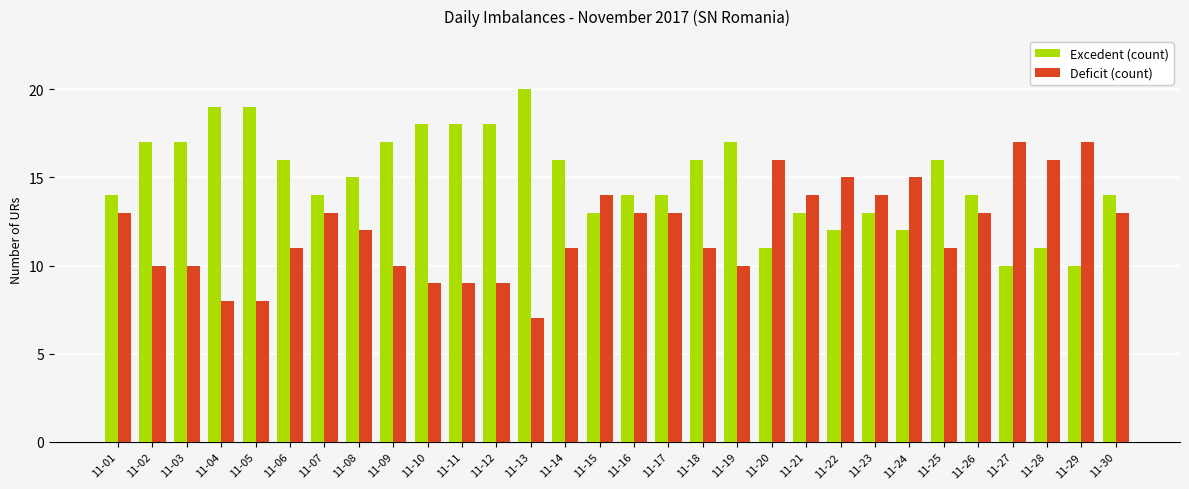

Reading right to left, list all the values displayed in this chart.

Excedent (count): 14	10	11	10	14	16	12	13	12	13	11	17	16	14	14	13	16	20	18	18	18	17	15	14	16	19	19	17	17	14
Deficit (count): 13	17	16	17	13	11	15	14	15	14	16	10	11	13	13	14	11	7	9	9	9	10	12	13	11	8	8	10	10	13